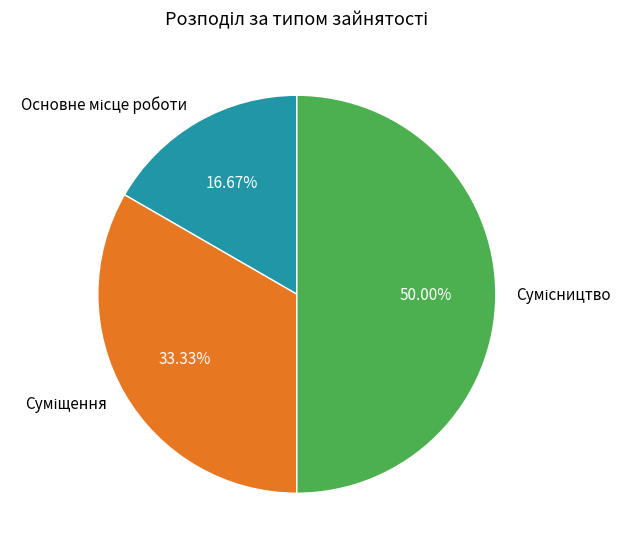

How many slices are in this pie chart?

3